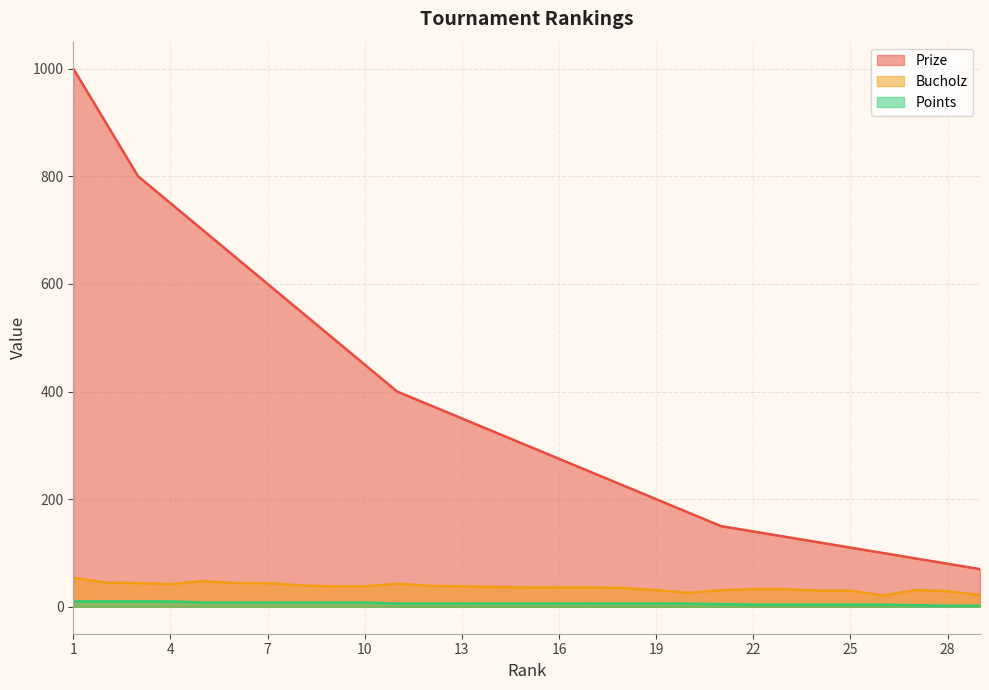

What is the sum of all Bucholz values?

1054